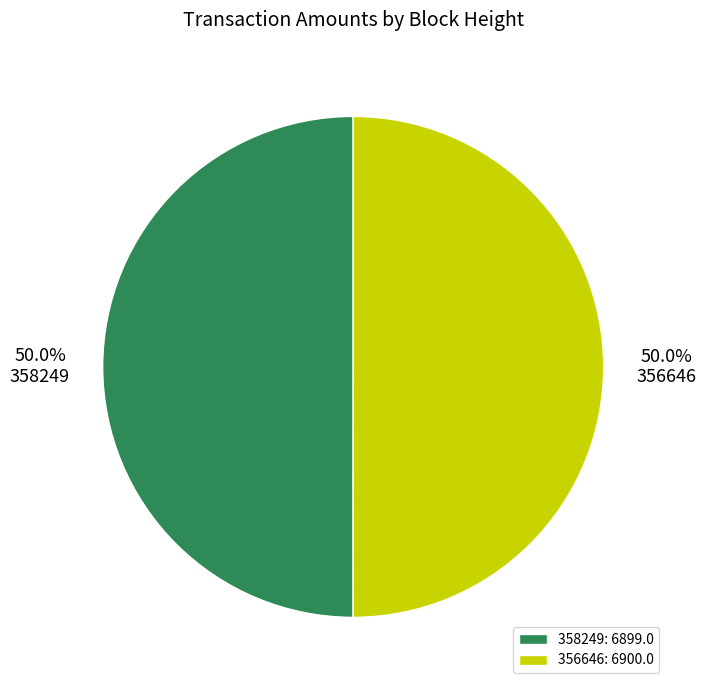

To the nearest percent, what portion does 356646 represent?

50%